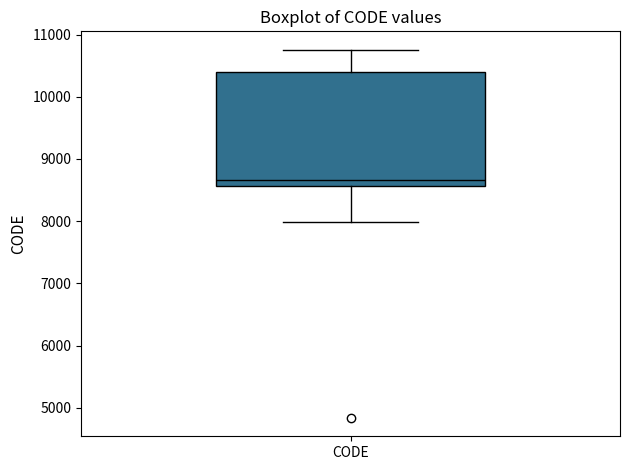

Transcribe this box plot: give where the median line is, the range the box spans, and where the two whiskers end, as read against the y-axis. The values are not printed on the chart, so give them approximately, as read against the axis.

median 8700, box 8600 to 10400, whiskers 8000 to 10800